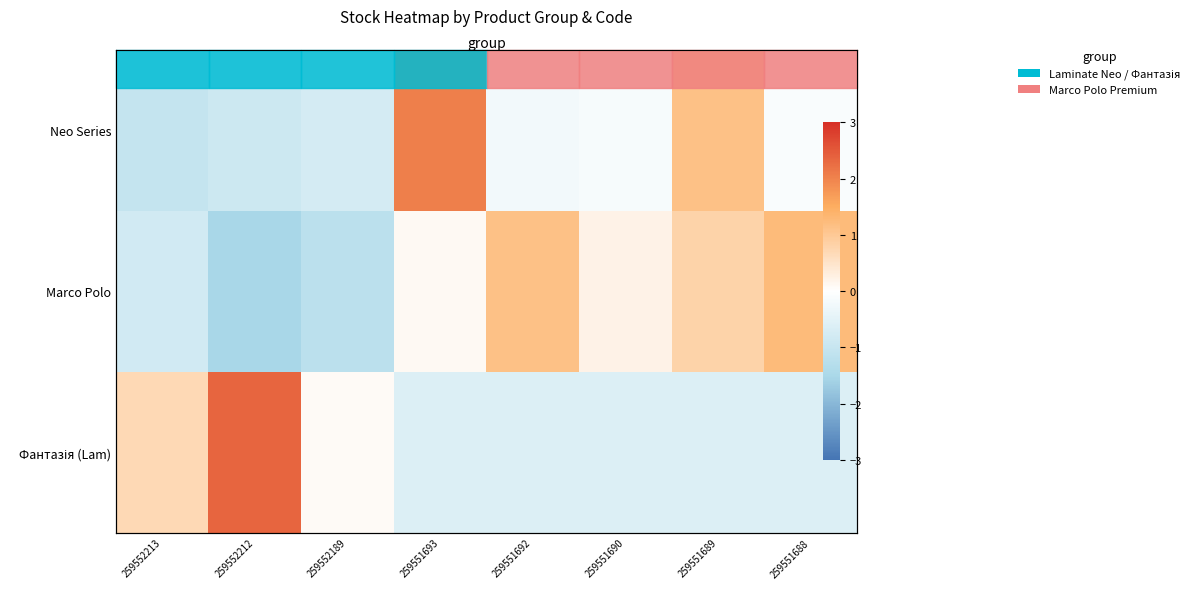

How many data points in Marco Polo are above 0?

5